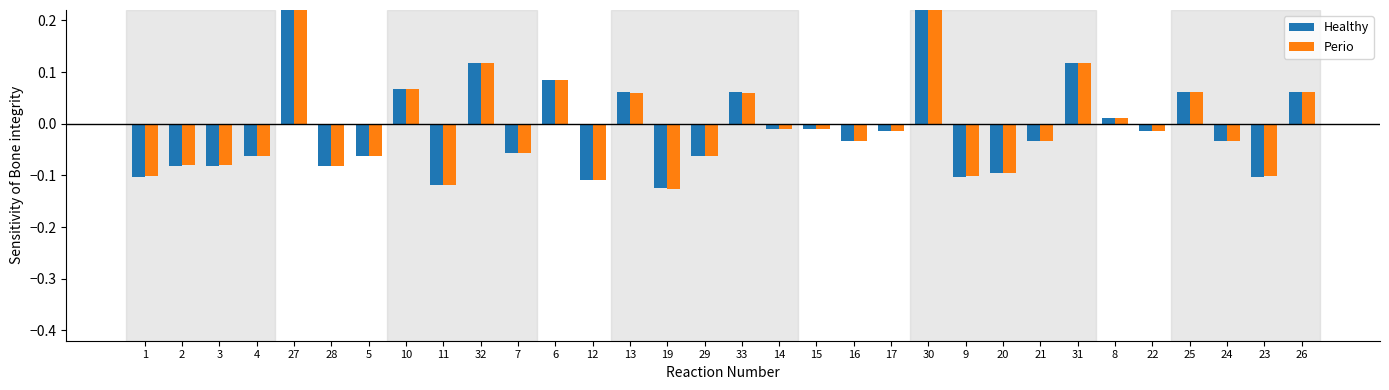

Between 14 and 9, which series saw the biggest shift?

Healthy